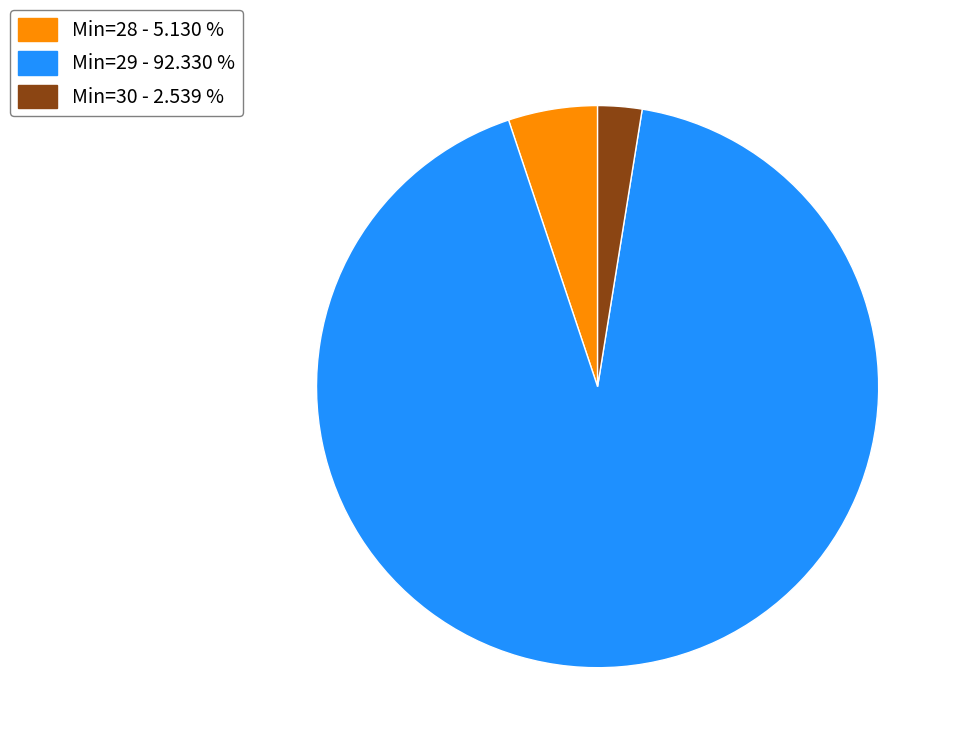

Is there any slice that represents more than half of the pie?

Yes